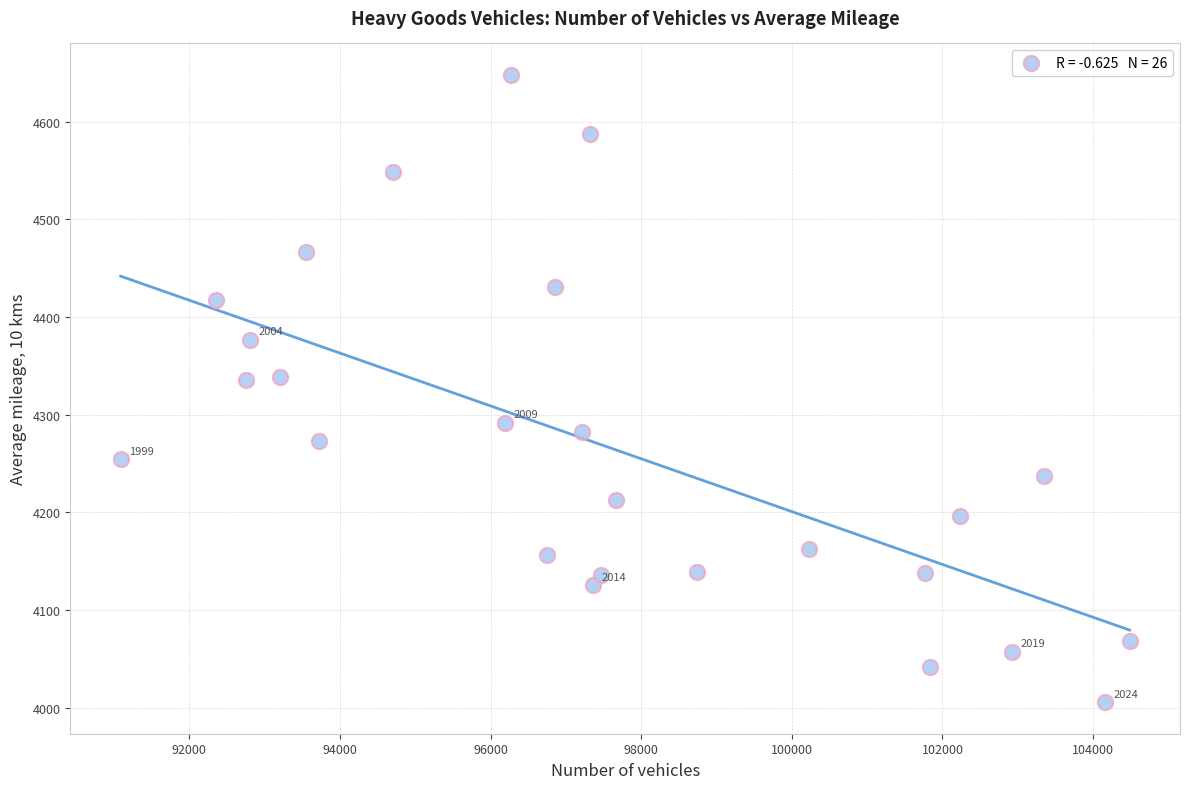

What is the range of X values (max minus min)?

13396.0